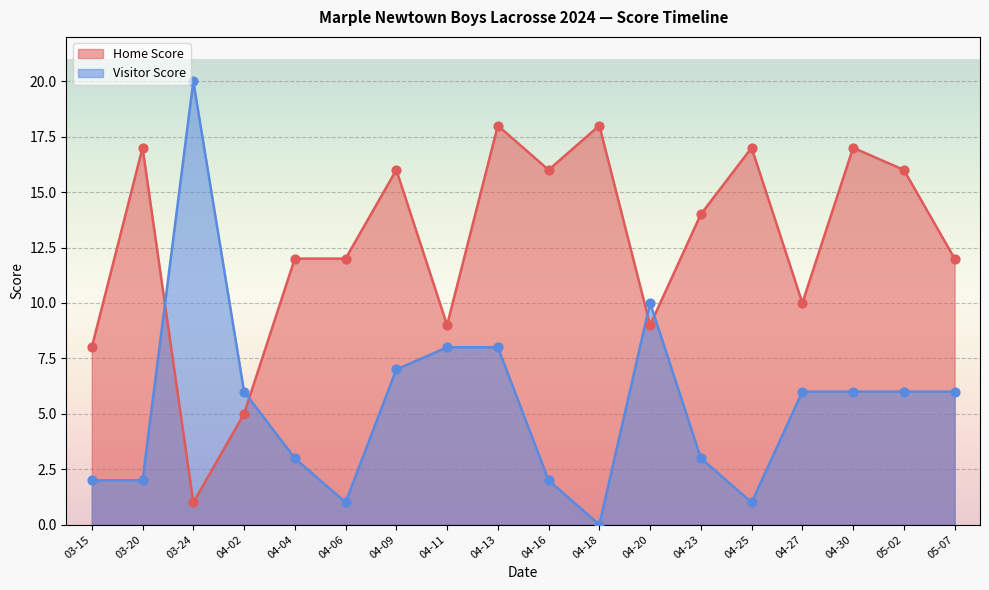

At how many categories does at least one series exceed 2?

18